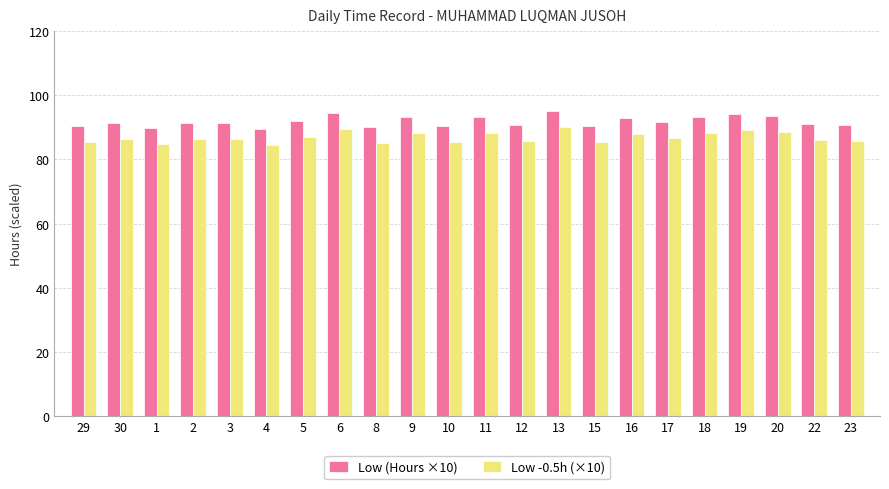

What is the difference between the maximum and minimum values in the Low -0.5h (×10) series?

5.8